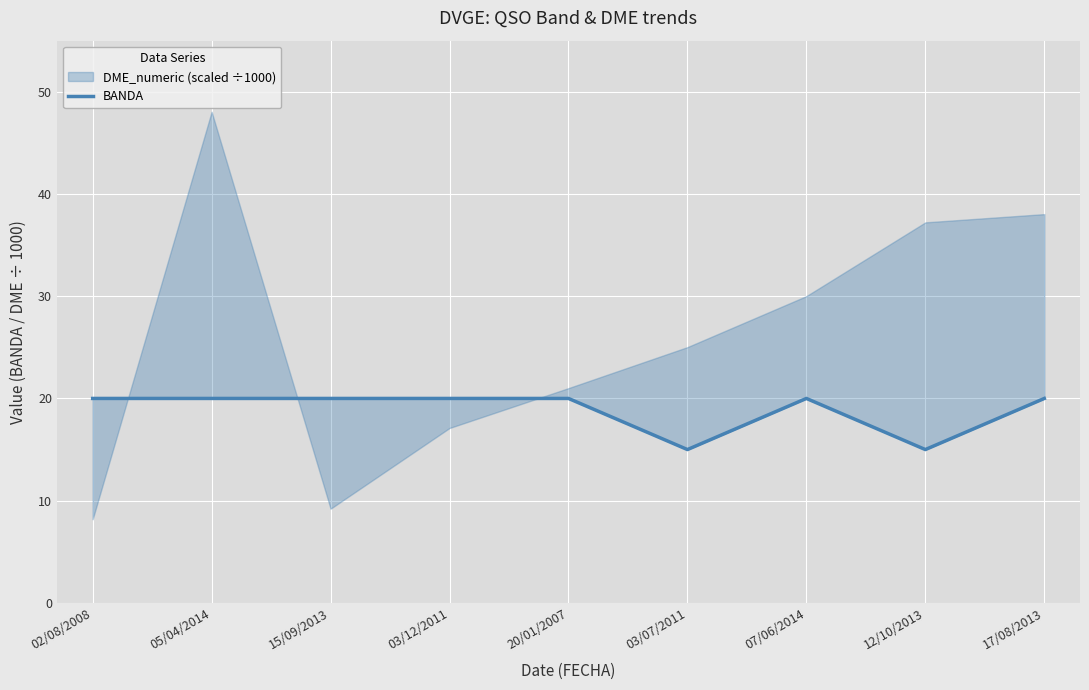

What is the change in value from 02/08/2008 to 03/07/2011?

-5